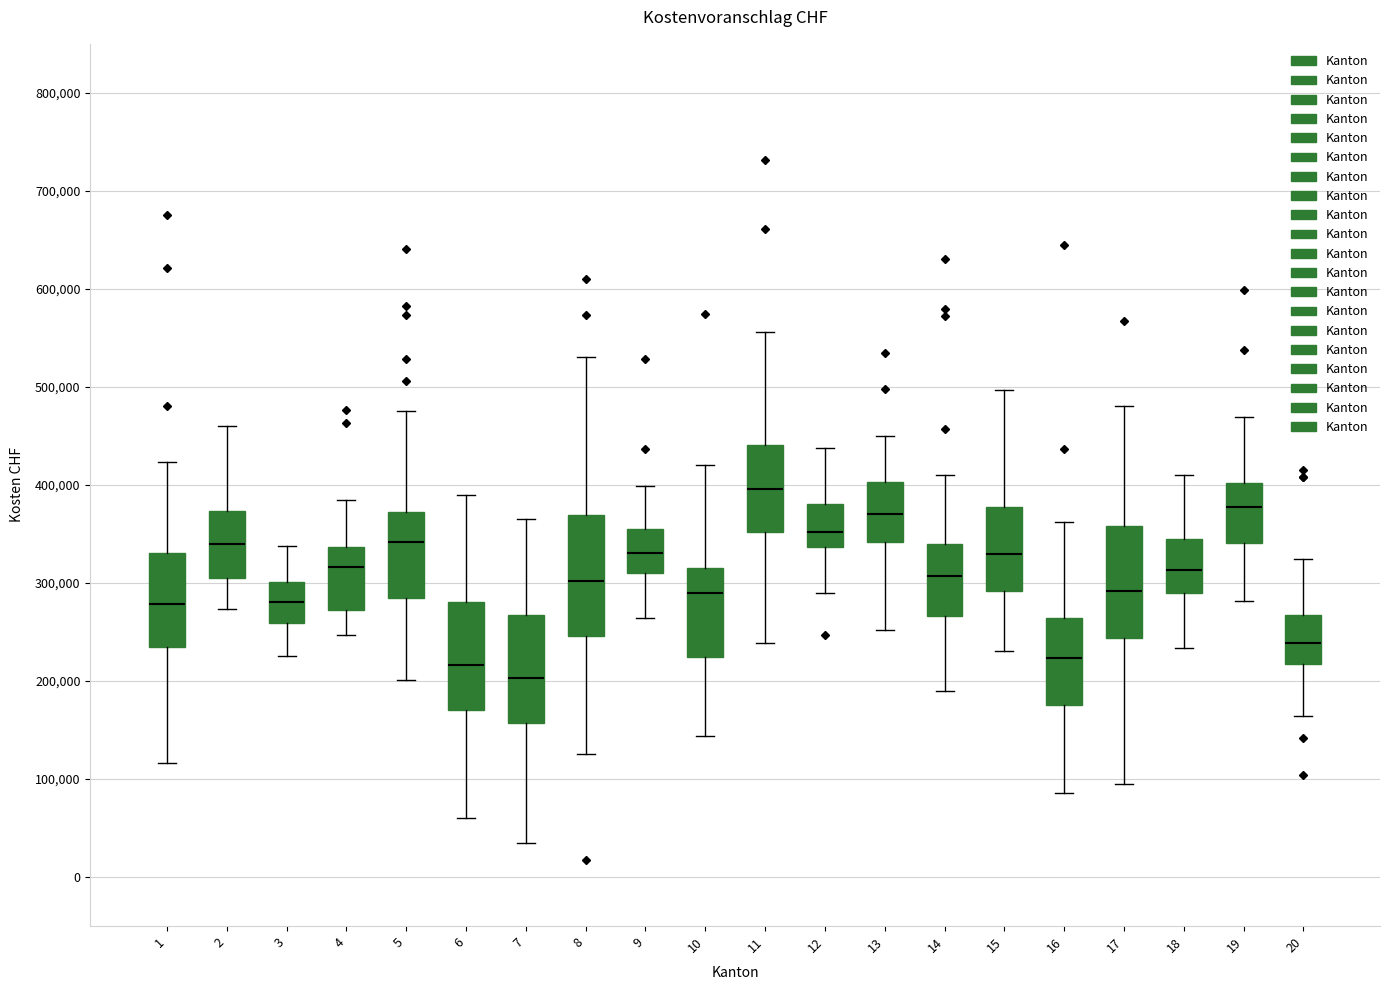

Reading left to right, transcribe this box plot: for each box, give where its median line is, the range the box spans, and where its two whiskers end, as read against the y-axis. The values are not printed on the chart, so give them approximately, as read against the axis.

1: median 280000, box 230000 to 330000, whiskers 120000 to 420000
2: median 340000, box 310000 to 370000, whiskers 270000 to 460000
3: median 280000, box 260000 to 300000, whiskers 230000 to 340000
4: median 320000, box 270000 to 340000, whiskers 250000 to 380000
5: median 340000, box 280000 to 370000, whiskers 200000 to 480000
6: median 220000, box 170000 to 280000, whiskers 60000 to 390000
7: median 200000, box 160000 to 270000, whiskers 30000 to 370000
8: median 300000, box 250000 to 370000, whiskers 130000 to 530000
9: median 330000, box 310000 to 360000, whiskers 260000 to 400000
10: median 290000, box 220000 to 320000, whiskers 140000 to 420000
11: median 400000, box 350000 to 440000, whiskers 240000 to 560000
12: median 350000, box 340000 to 380000, whiskers 290000 to 440000
13: median 370000, box 340000 to 400000, whiskers 250000 to 450000
14: median 310000, box 270000 to 340000, whiskers 190000 to 410000
15: median 330000, box 290000 to 380000, whiskers 230000 to 500000
16: median 220000, box 180000 to 260000, whiskers 90000 to 360000
17: median 290000, box 240000 to 360000, whiskers 90000 to 480000
18: median 310000, box 290000 to 340000, whiskers 230000 to 410000
19: median 380000, box 340000 to 400000, whiskers 280000 to 470000
20: median 240000, box 220000 to 270000, whiskers 160000 to 320000